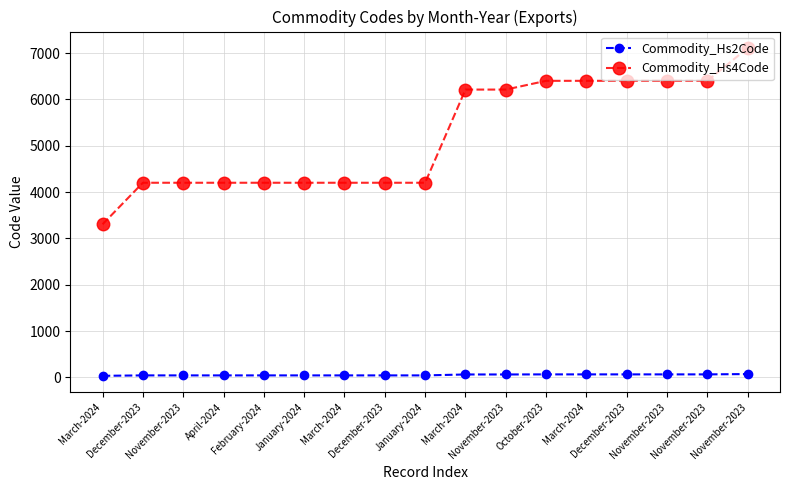

What are all the series names shown in the legend?

Commodity_Hs2Code, Commodity_Hs4Code